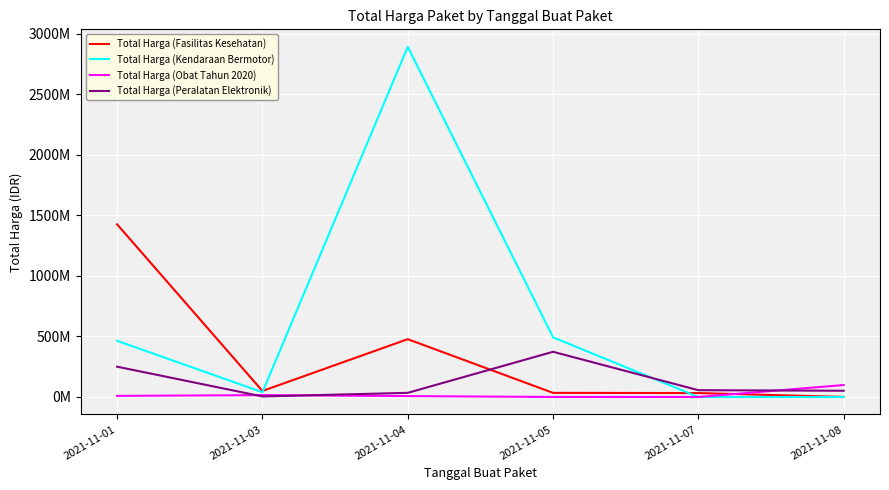

True or false: Total Harga (Obat Tahun 2020) and Total Harga (Peralatan Elektronik) cross at least once.

True